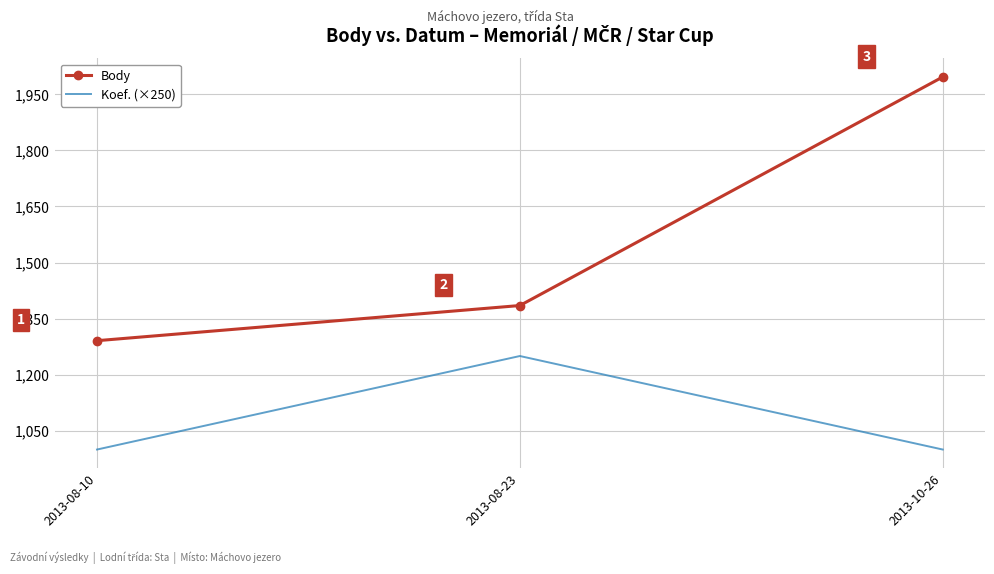

Rank the series by their average value, from highest to lowest.

Body, Koef. (×250)